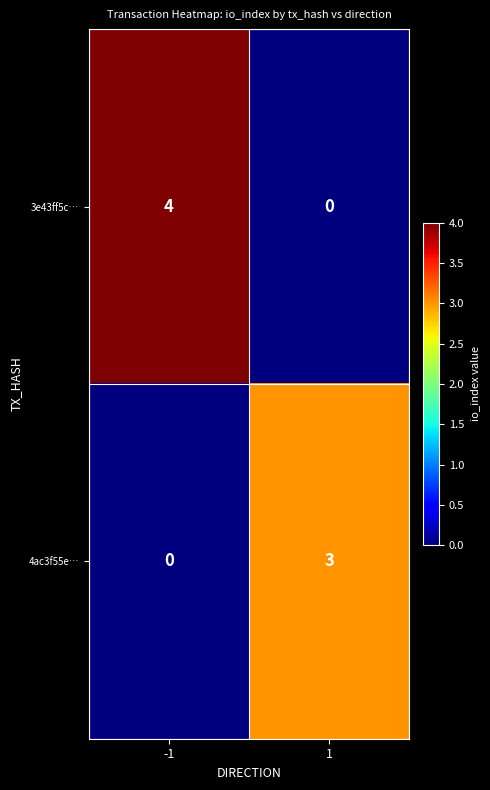

Count the number of categories in the chart.

2